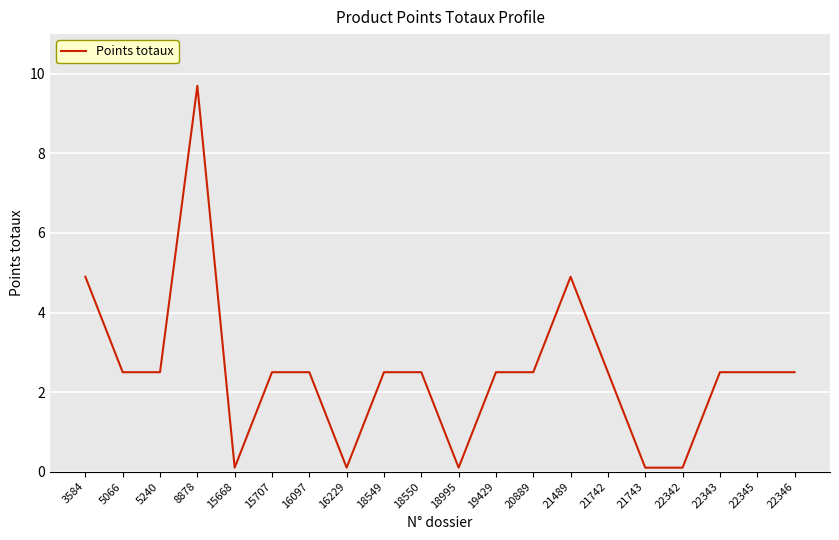

What is the sum of the values at 16097 and 21489?

7.4